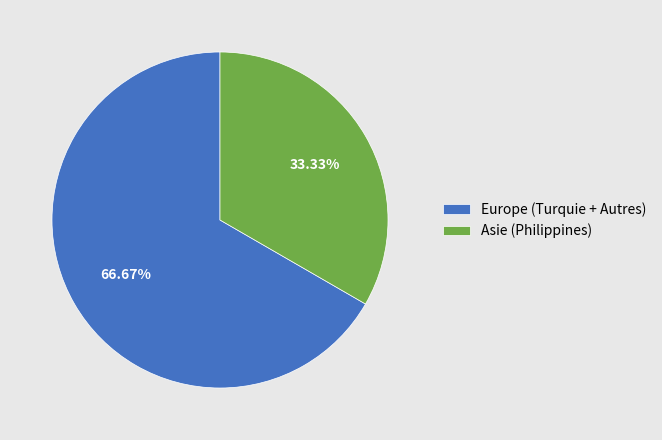

What is the ratio of the value at Europe (Turquie + Autres) to the value at Asie (Philippines)?

2.0